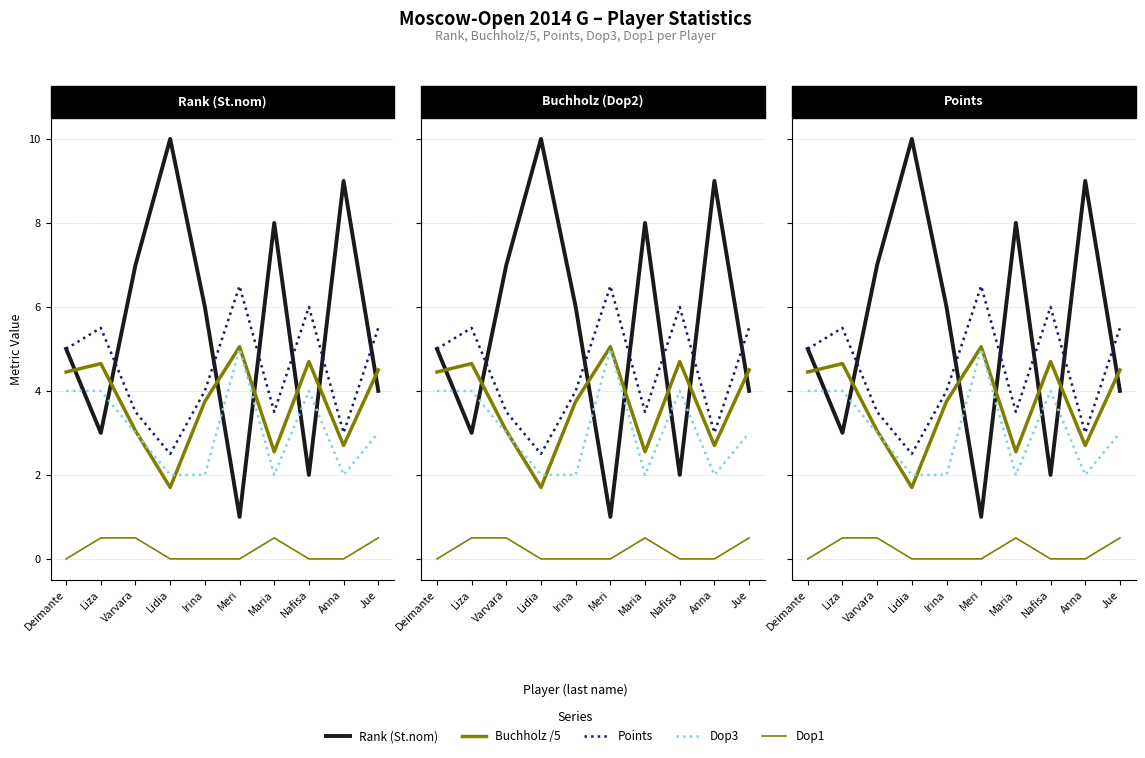

What is the value of the Buchholz /5 point at the 1st from the left?

4.5